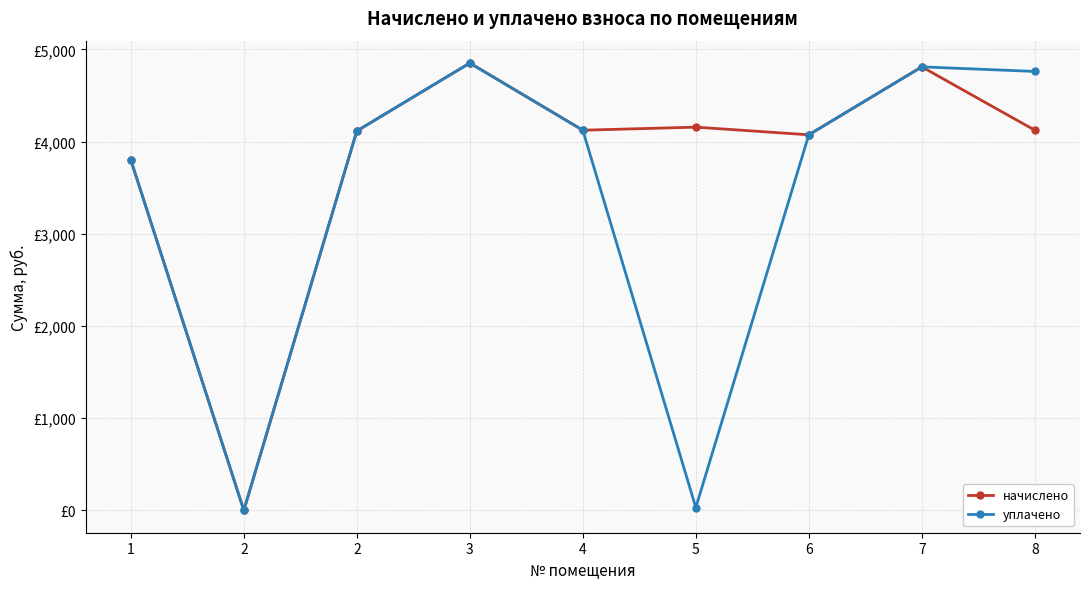

What is the approximate value of уплачено at 2?

4115.2